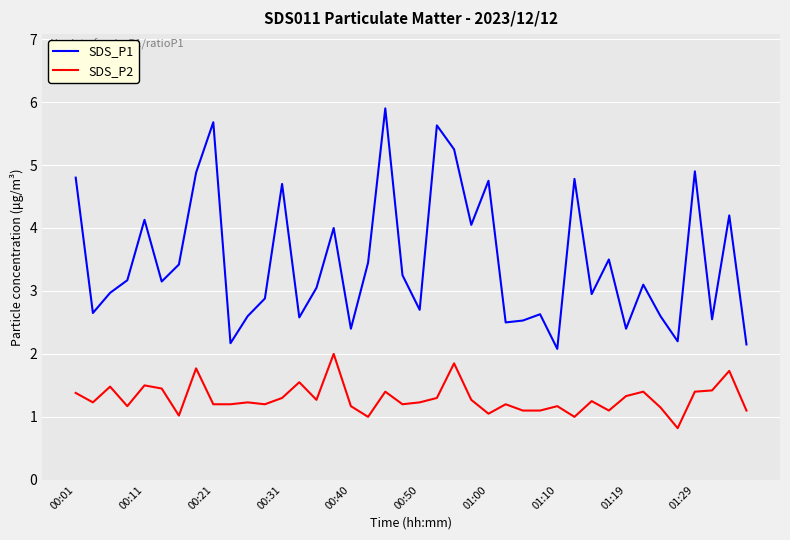

True or false: SDS_P1 and SDS_P2 intersect in this chart.

False